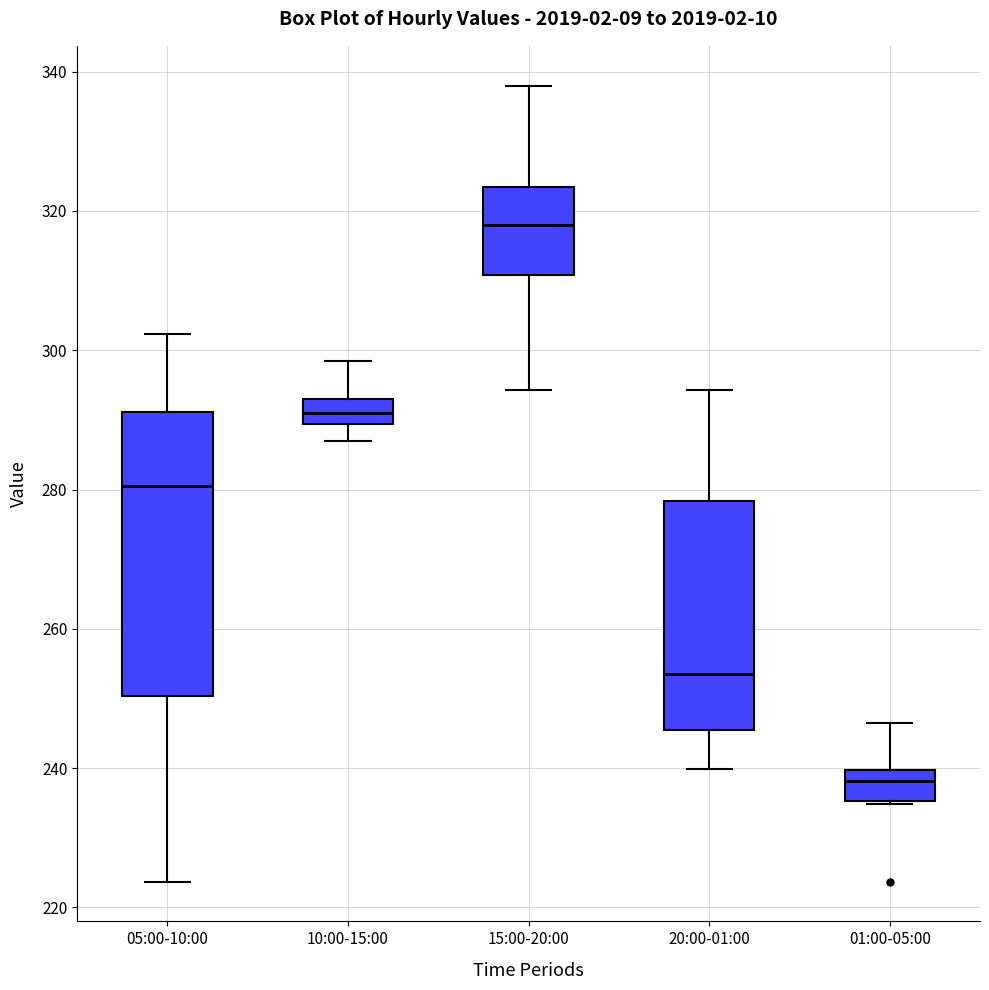

Reading left to right, transcribe this box plot: for each box, give where its median line is, the range the box spans, and where its two whiskers end, as read against the y-axis. The values are not printed on the chart, so give them approximately, as read against the axis.

05:00-10:00: median 280, box 250 to 292, whiskers 224 to 302
10:00-15:00: median 290 (inside the box), box 290 to 294, whiskers 288 to 298
15:00-20:00: median 318, box 310 to 324, whiskers 294 to 338
20:00-01:00: median 254, box 246 to 278, whiskers 240 to 294
01:00-05:00: median 238, box 236 to 240, whiskers 234 to 246